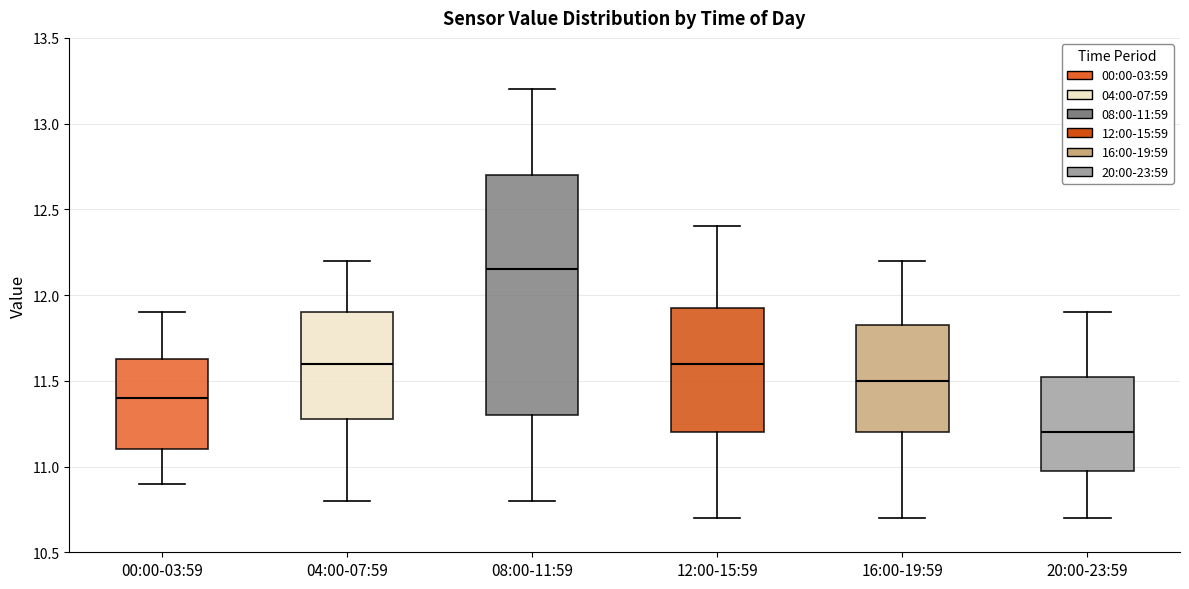

Reading left to right, read every box against the y-axis: the position of its median line, the range the box covers, and the ends of its whiskers. The values are not printed on the chart, so give them approximately, as read against the axis.

00:00-03:59: median 11.40, box 11.10 to 11.65, whiskers 10.90 to 11.90
04:00-07:59: median 11.60, box 11.30 to 11.90, whiskers 10.80 to 12.20
08:00-11:59: median 12.15, box 11.30 to 12.70, whiskers 10.80 to 13.20
12:00-15:59: median 11.60, box 11.20 to 11.95, whiskers 10.70 to 12.40
16:00-19:59: median 11.50, box 11.20 to 11.85, whiskers 10.70 to 12.20
20:00-23:59: median 11.20, box 11.00 to 11.55, whiskers 10.70 to 11.90